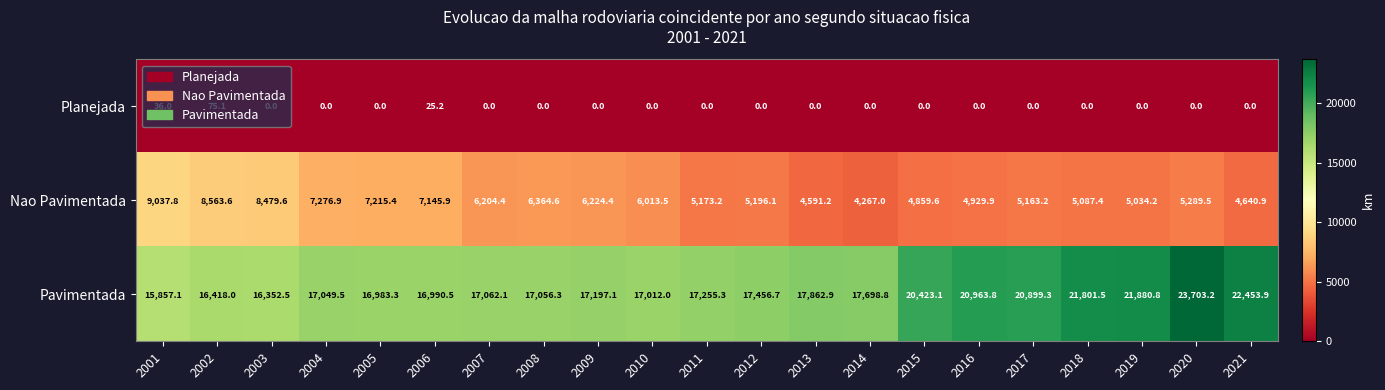

The value of Planejada at 2002 is 36.8. True or false?

False